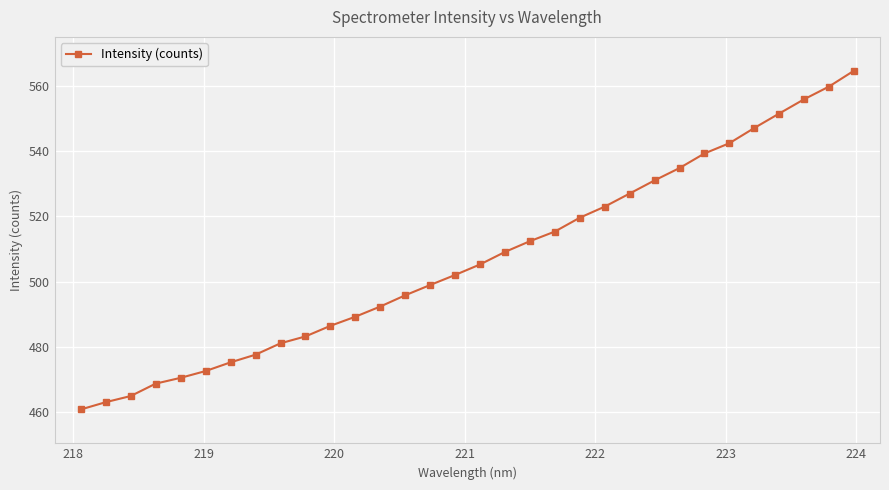

What is the minimum value shown in the chart?

460.7